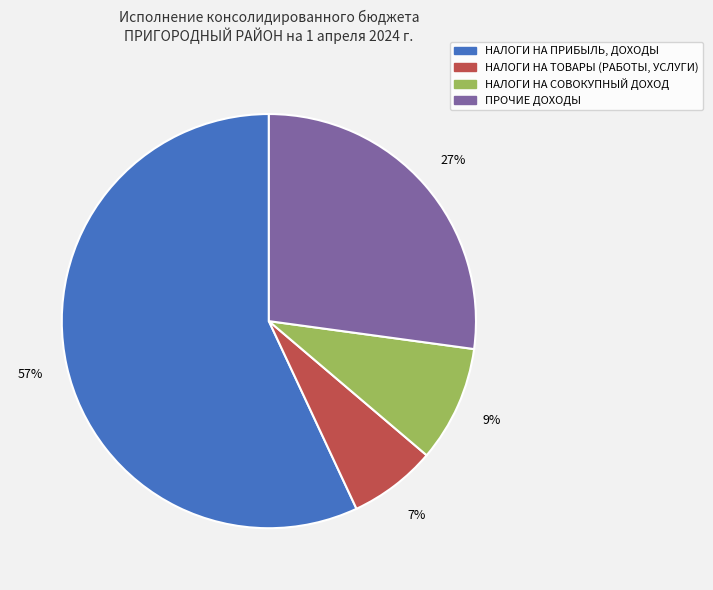

True or false: НАЛОГИ НА ТОВАРЫ (РАБОТЫ, УСЛУГИ) accounts for 1% of the total.

False